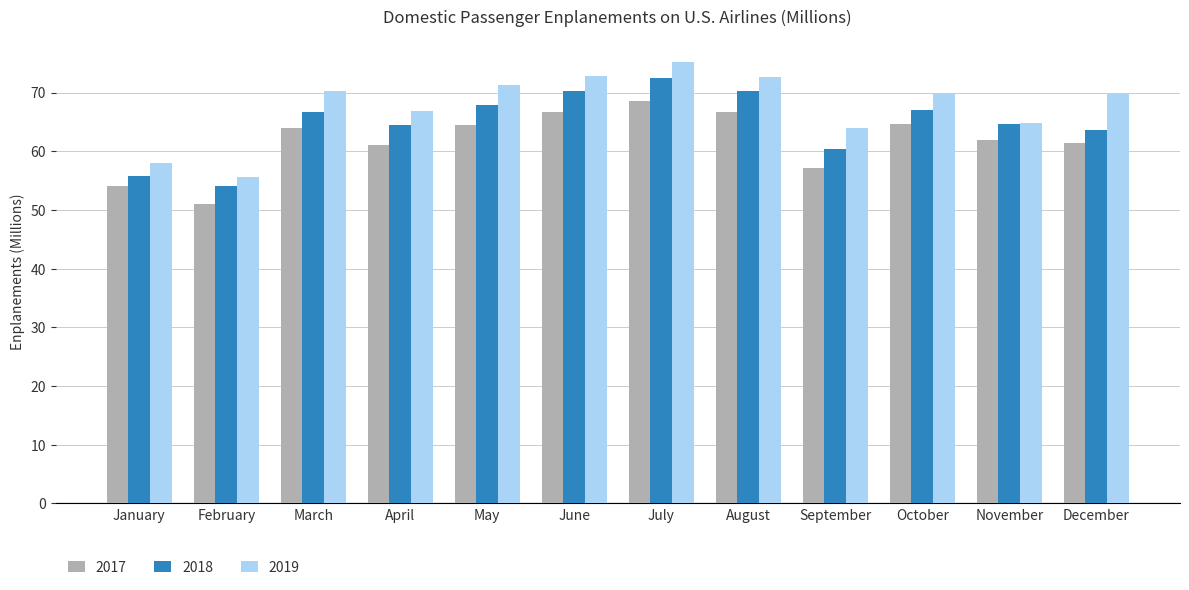

How many bars are there in total?

36